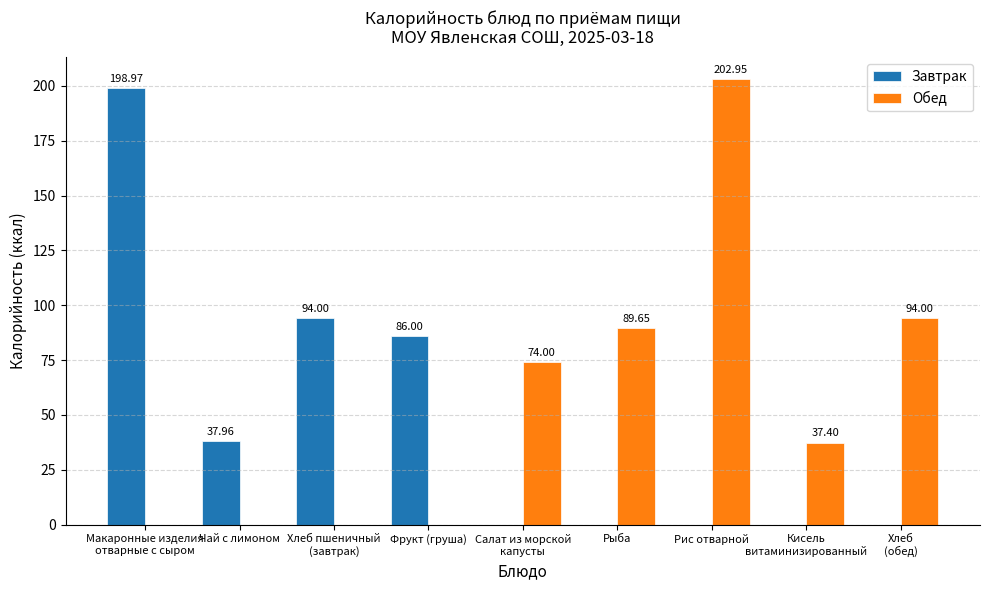

Where does the Обед series first go above 37?

Салат из морской
капусты